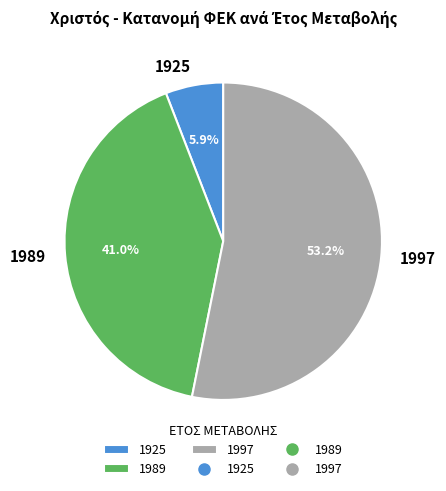

Which has a higher value, 1925 or 1989?

1989